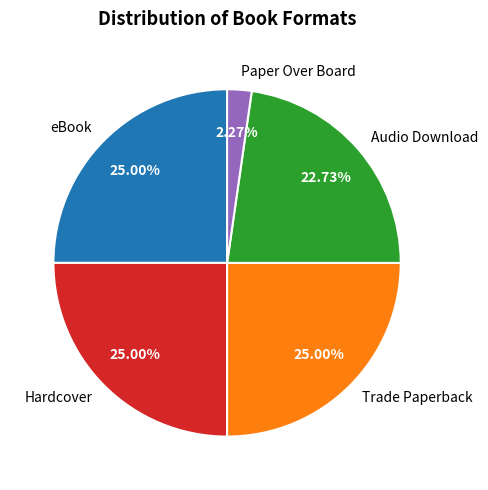

Is there a majority slice in this chart?

No